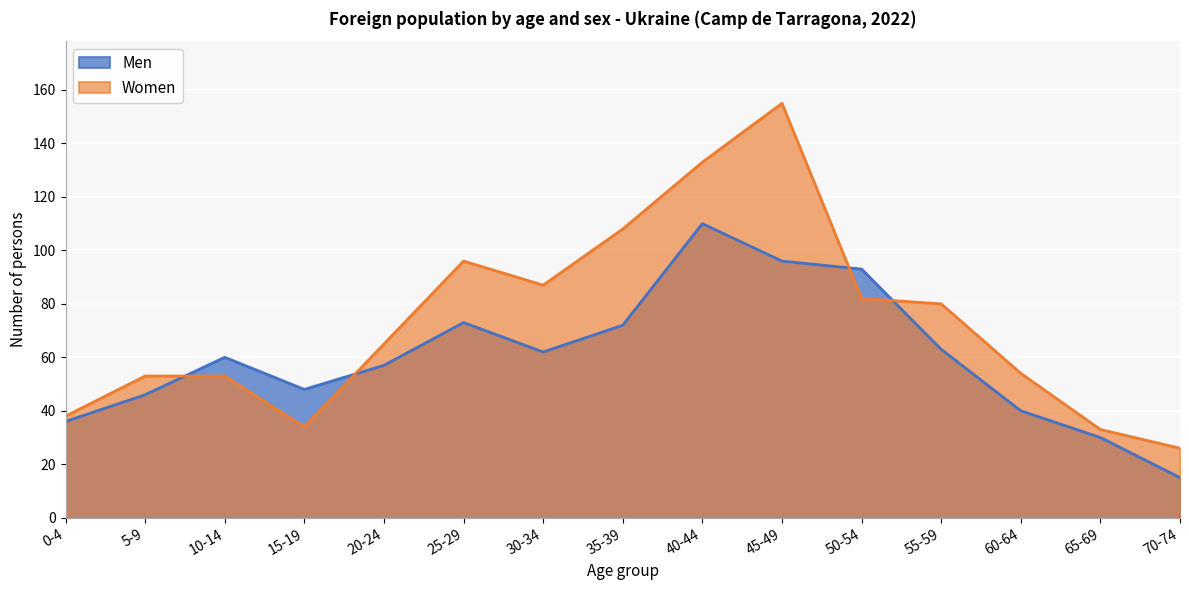

What is the label of the 5th point from the left?

20-24